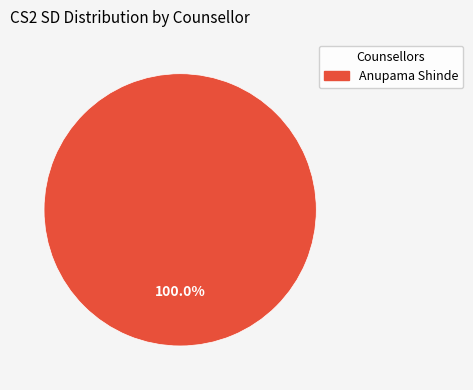

Is there any slice that represents more than half of the pie?

Yes